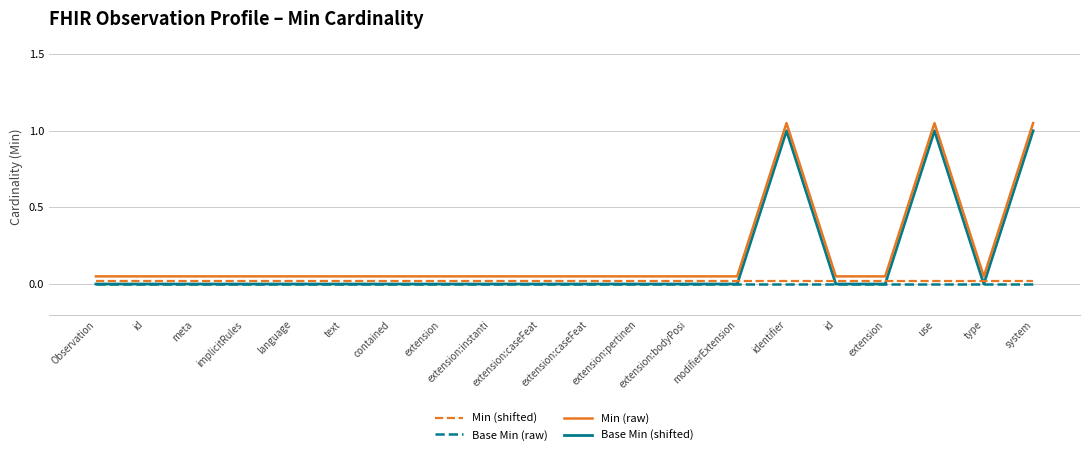

How many lines are shown in the chart?

4